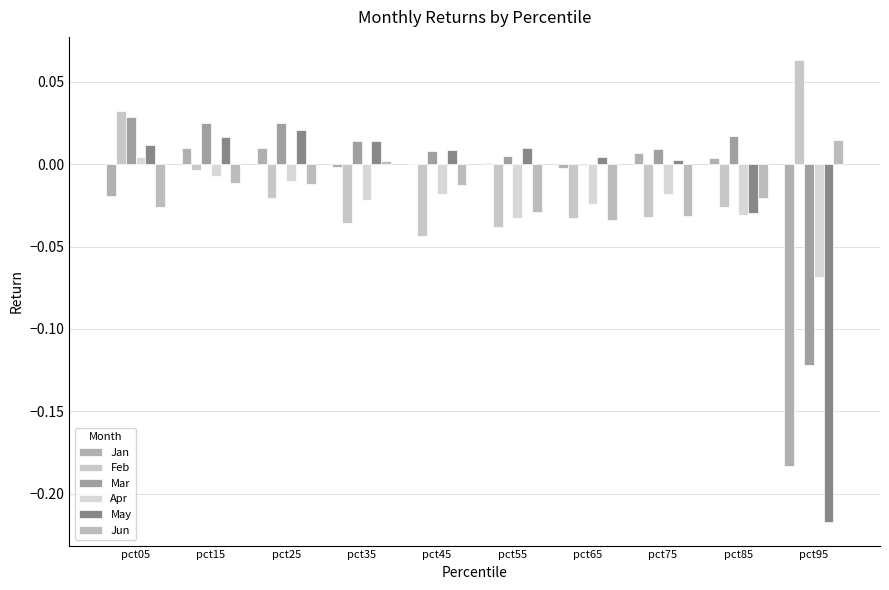

Which has a higher value, pct15 or pct35?

pct15